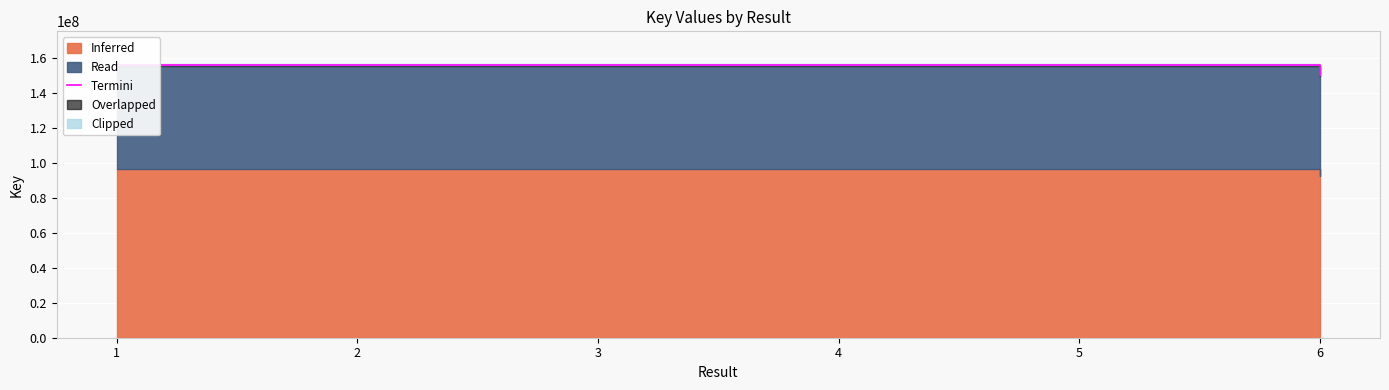

Reading right to left, what are all the values shown in this chart?

6=150370879.8	5=156176753.8	4=156179386.9	3=156314630.7	2=156314919.2	1=156315351.3